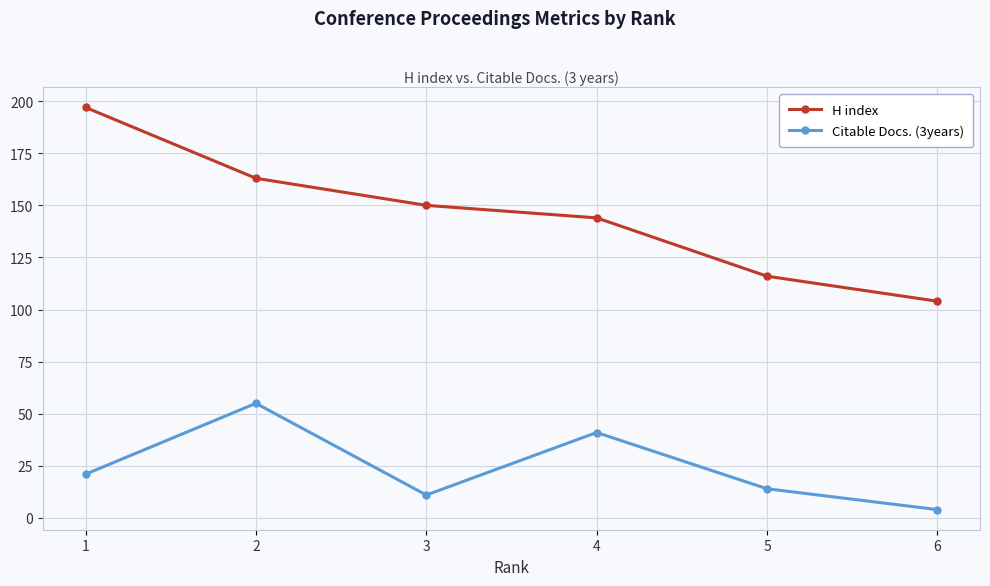

Which series changed the most between 2 and 6?

H index